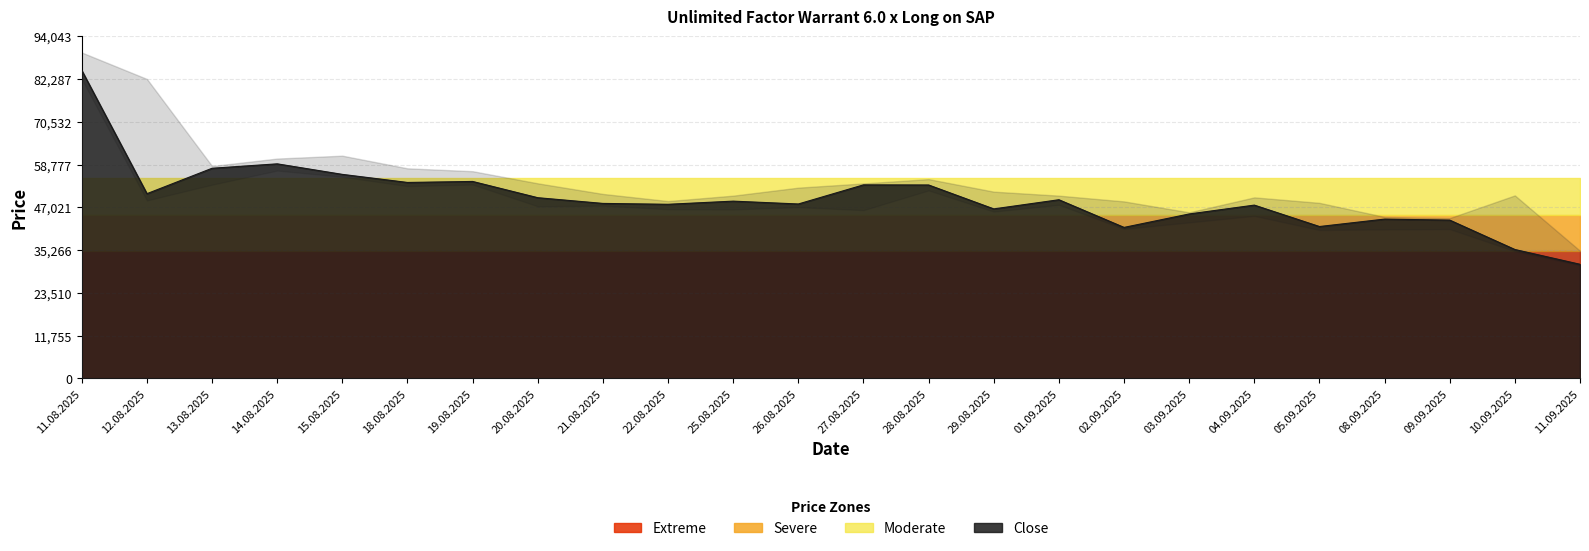

Between 28.08.2025 and 09.09.2025, which series saw the biggest shift?

High